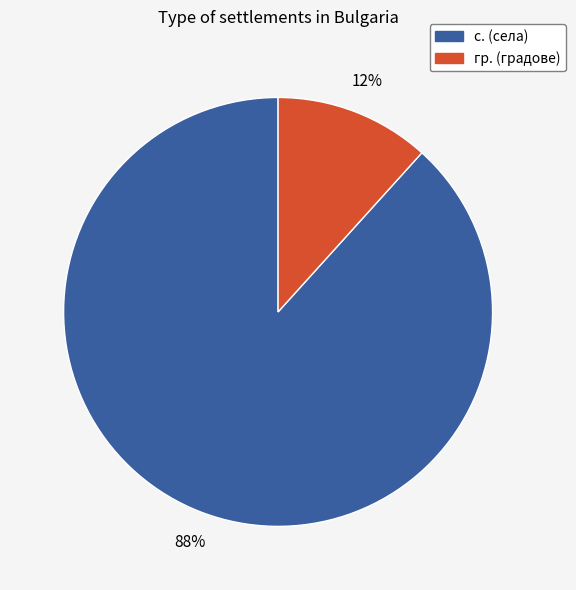

What percentage is the гр. (градове) slice, to the nearest percent?

12%